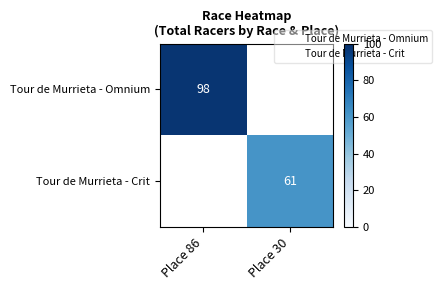

Is it true that Tour de Murrieta - Crit equals 61 at Place 30?

True